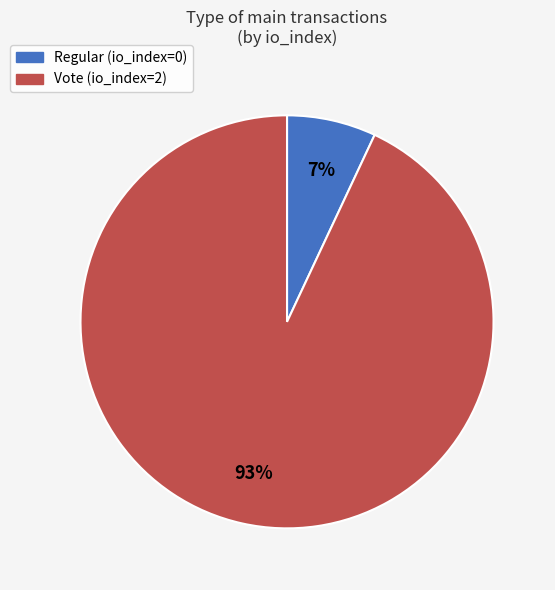

Is there a majority slice in this chart?

Yes